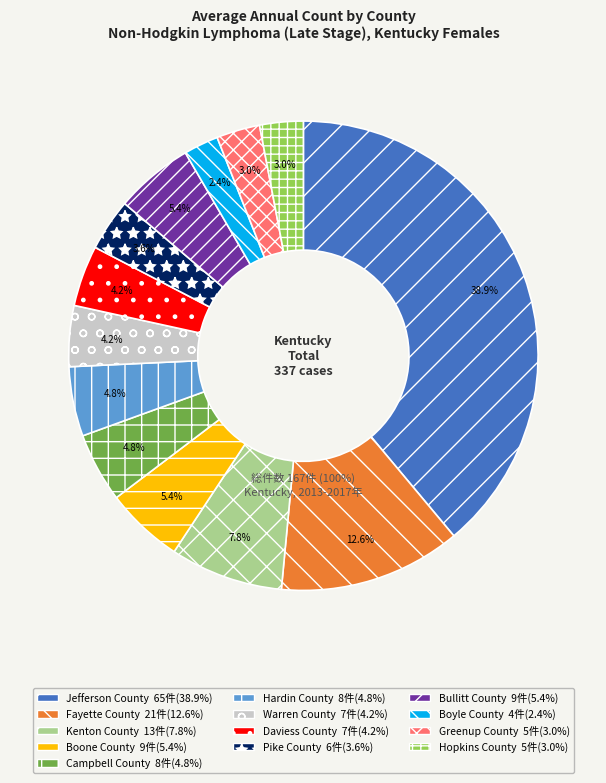

The Bullitt County slice represents 1% of the pie. True or false?

False